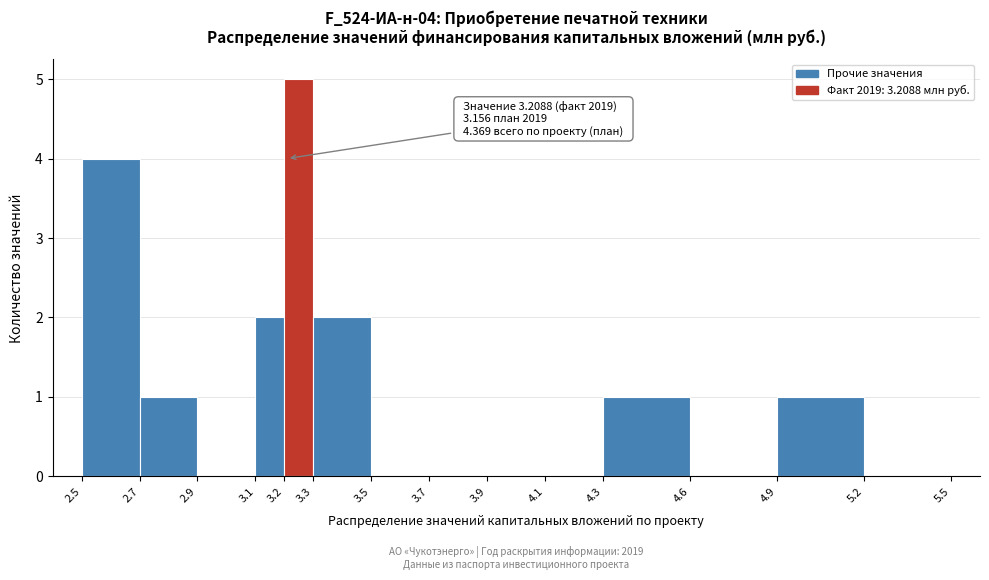

Which range on the x-axis has the tallest bar?

3.2 to 3.3